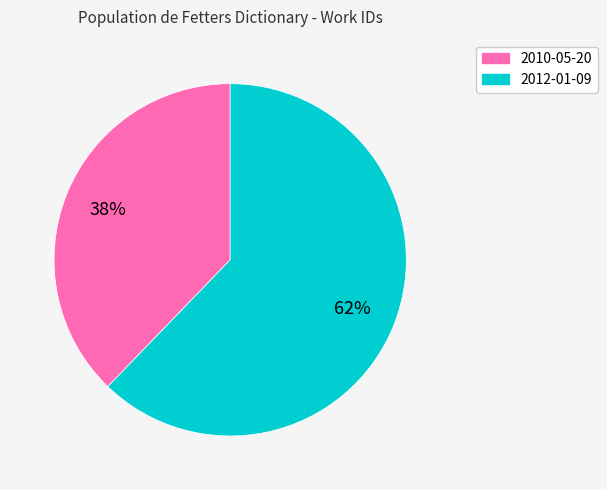

The 2010-05-20 slice represents 26% of the pie. True or false?

False